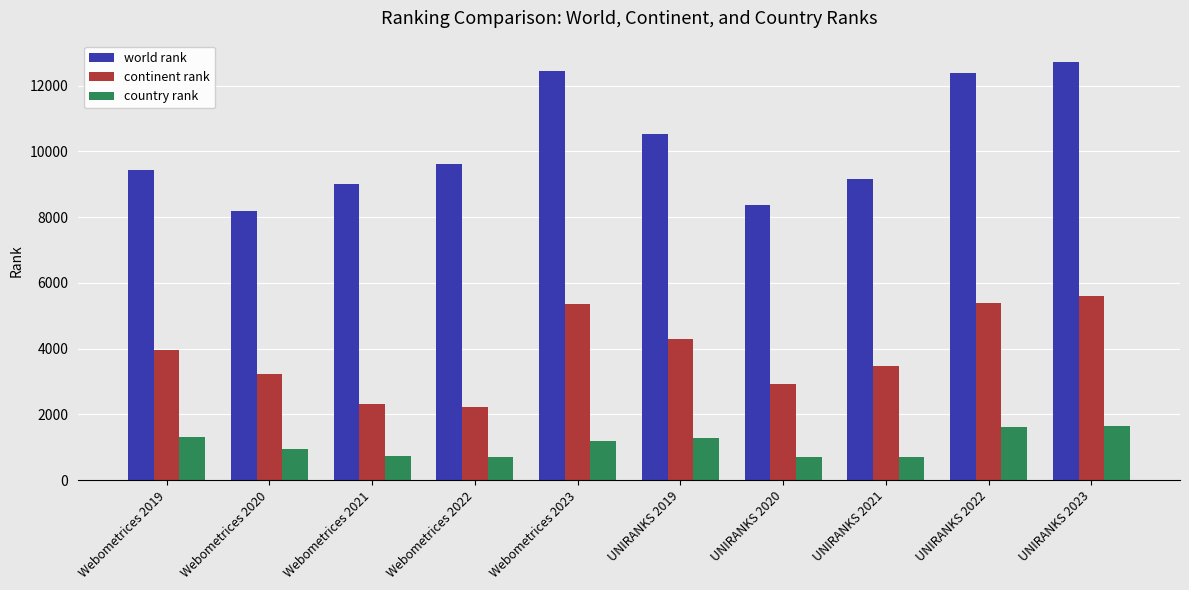

Between Webometrices 2019 and UNIRANKS 2022, which series saw the biggest shift?

world rank